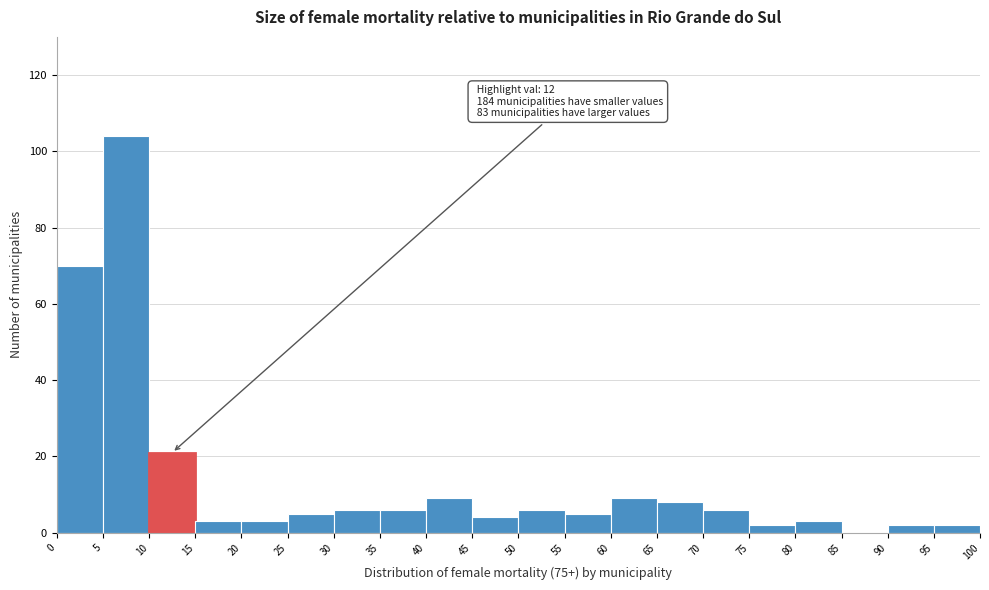

Which range on the x-axis has the tallest bar?

5 to 10